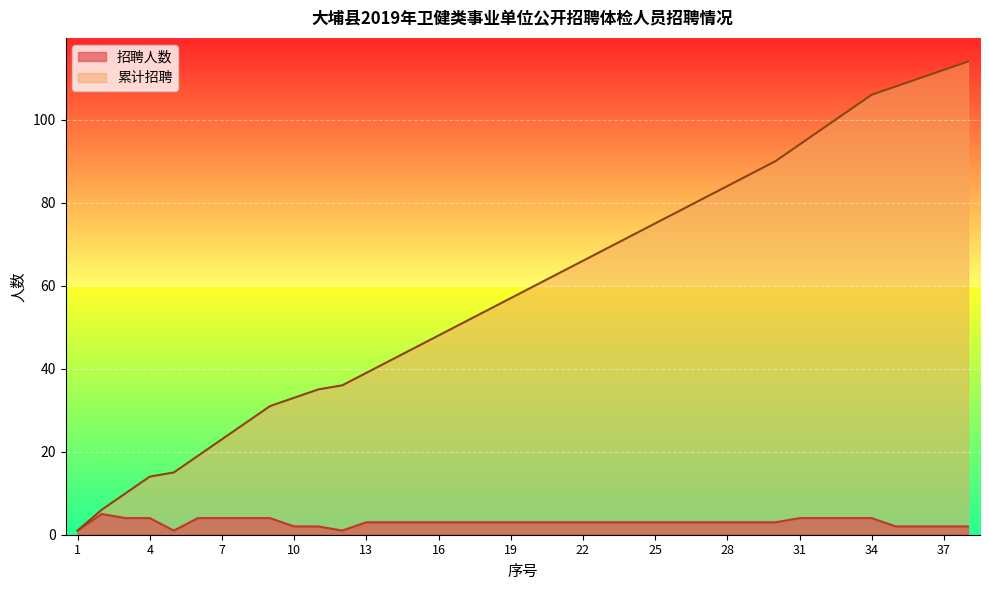

True or false: 累计招聘 and 招聘人数 intersect in this chart.

False